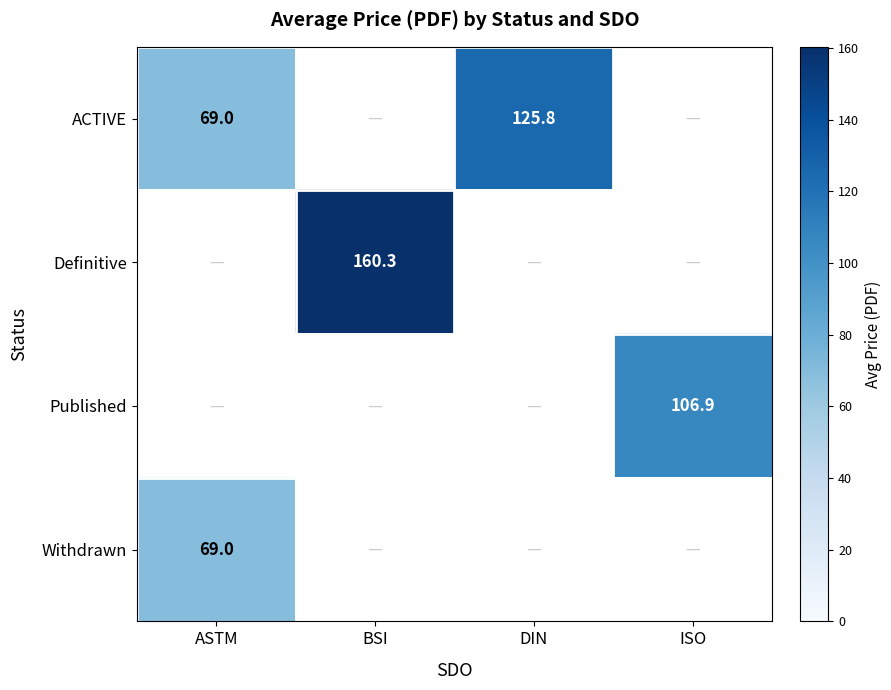

What is the difference between the ACTIVE values at DIN and ASTM?

56.8